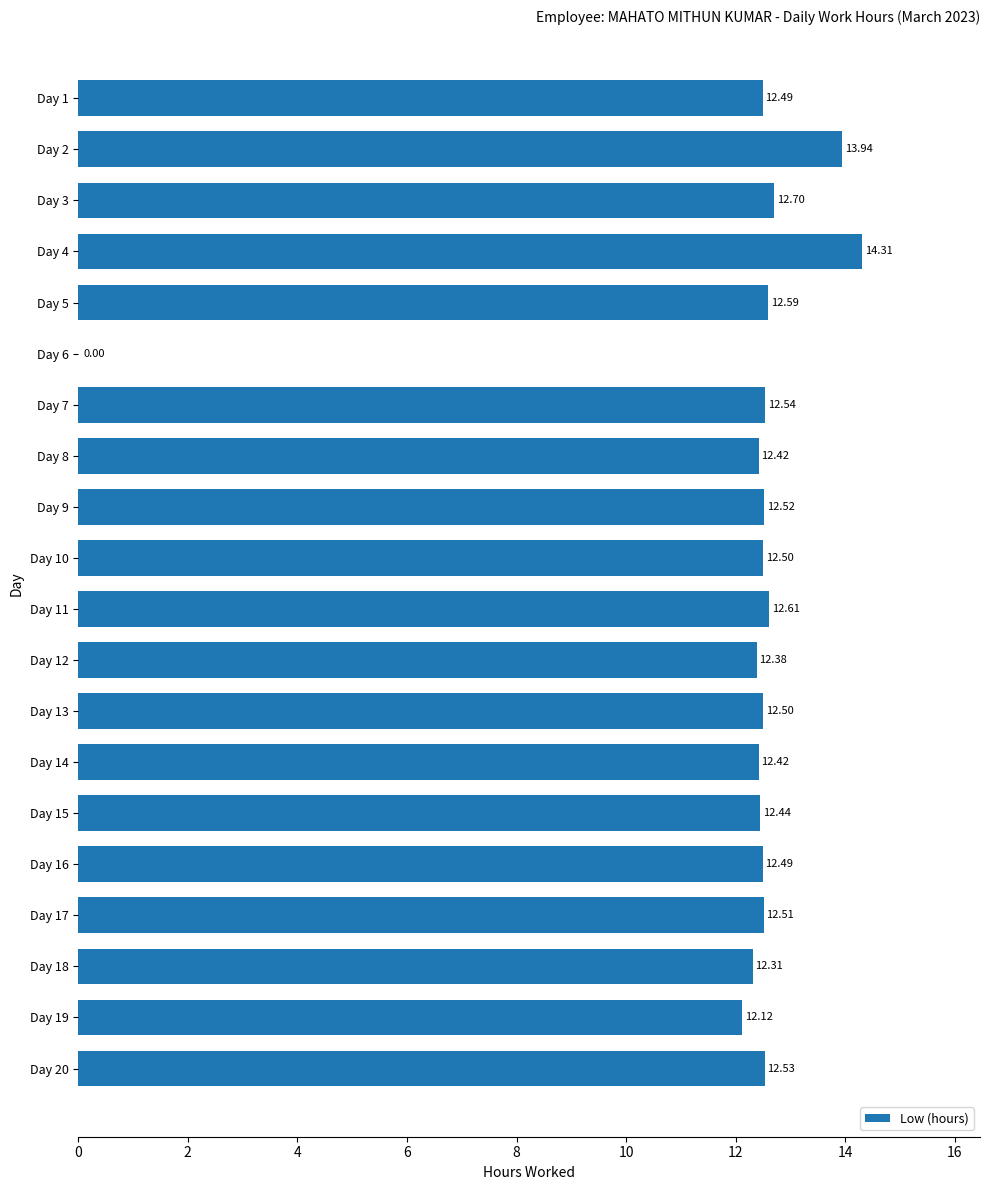

What is the sum of all values?

240.3